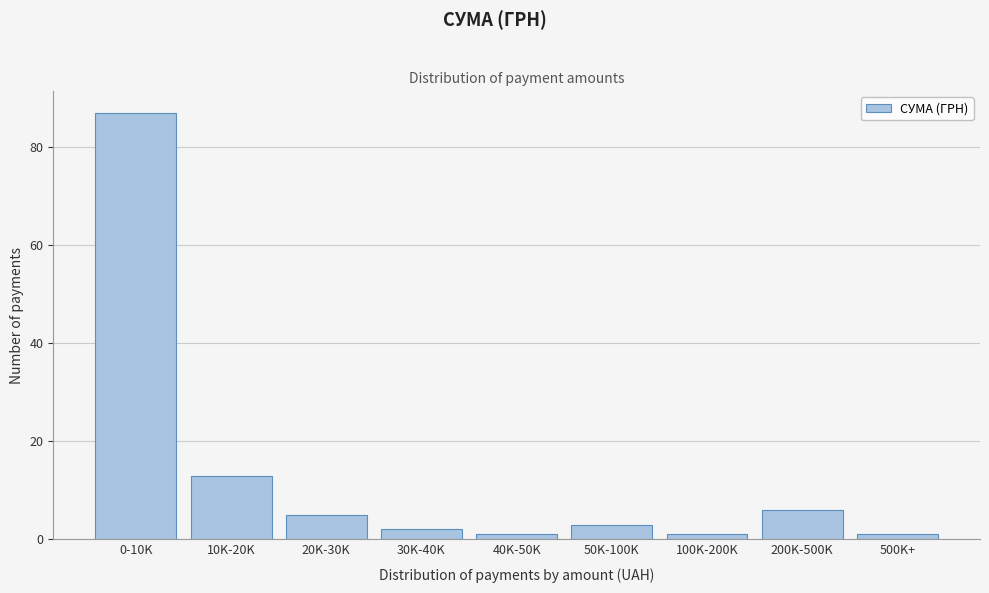

Reading left to right, extract all data points from this chart.

87	13	5	2	1	3	1	6	1